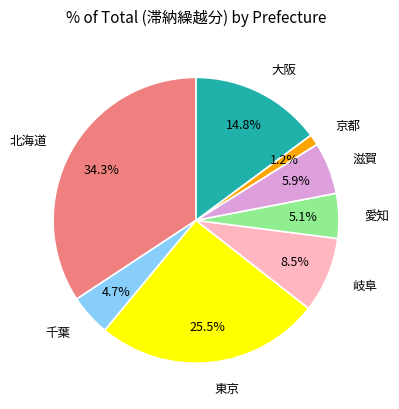

What percentage is the 千葉 slice, to the nearest percent?

5%